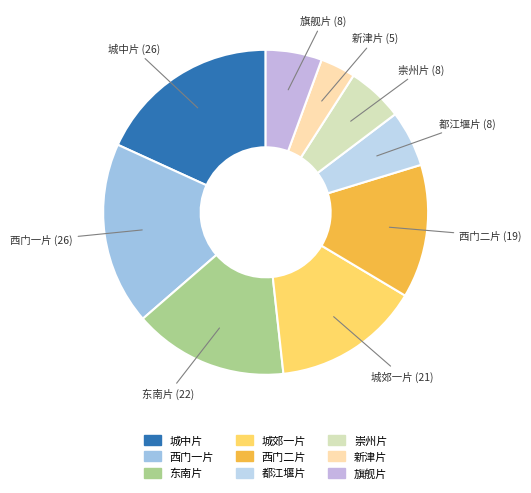

The 城中片 slice represents 5% of the pie. True or false?

False